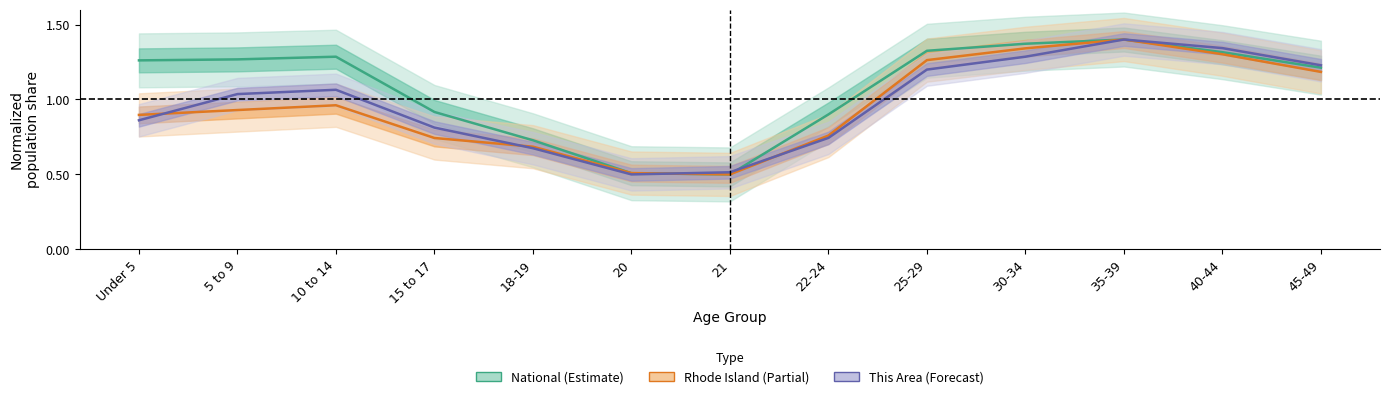

How many data points in National are above 1?

8